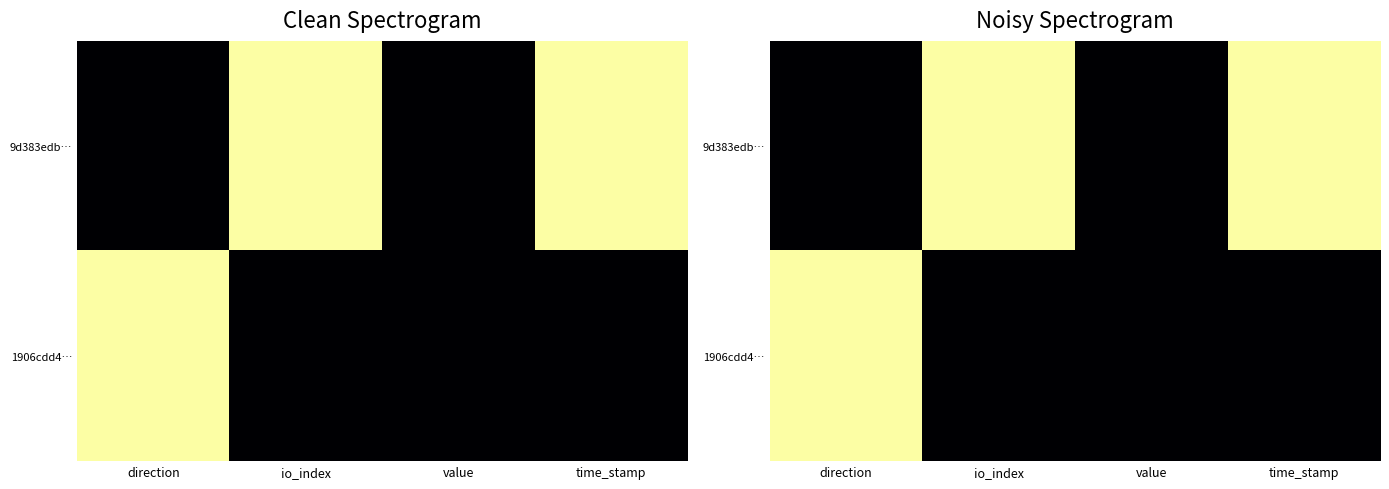

True or false: 9d383edb… has a value of 1 at io_index.

True